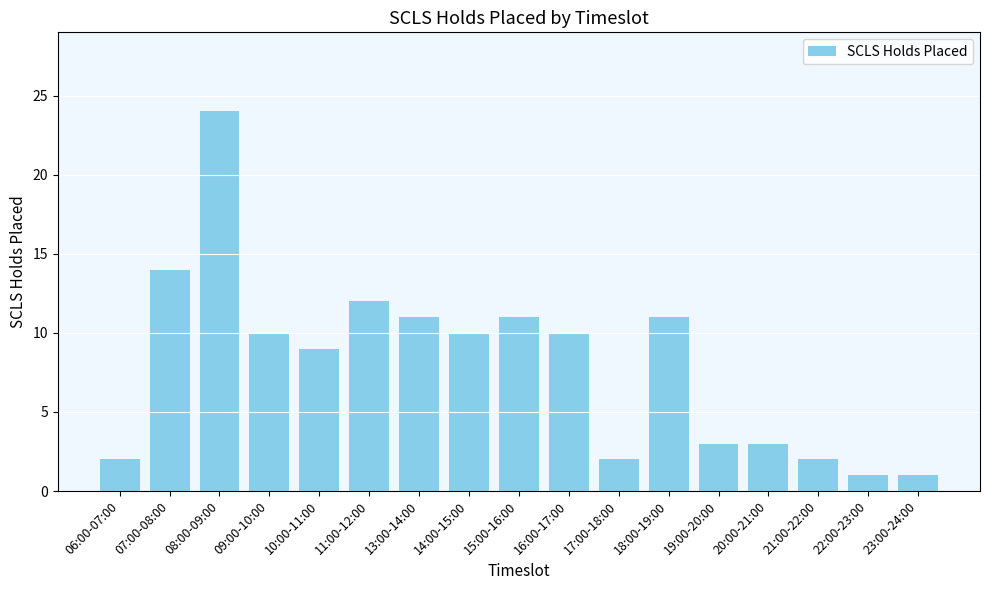

What position from the left is 18:00-19:00?

12